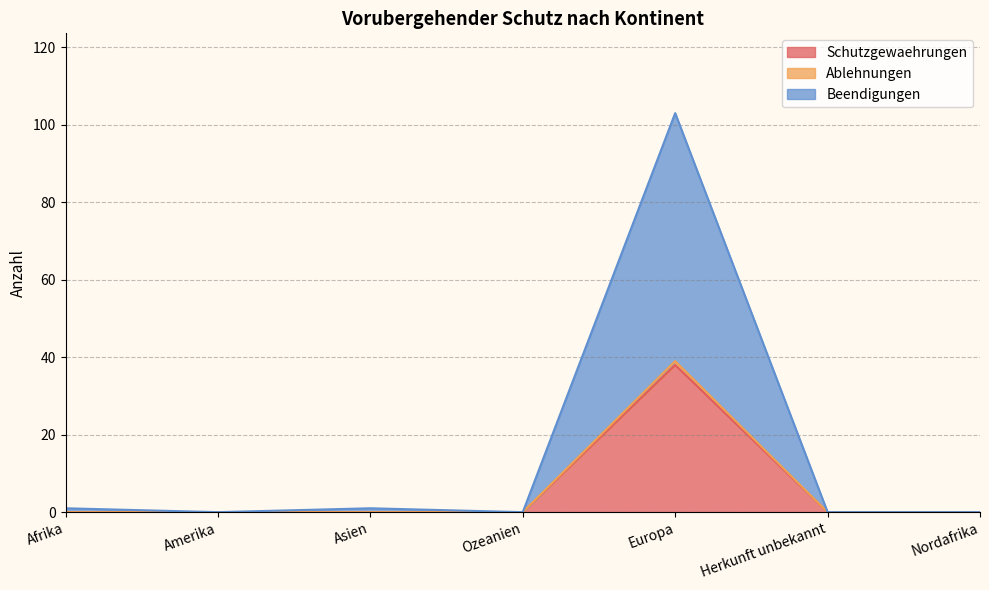

What position from the left is Ozeanien?

4